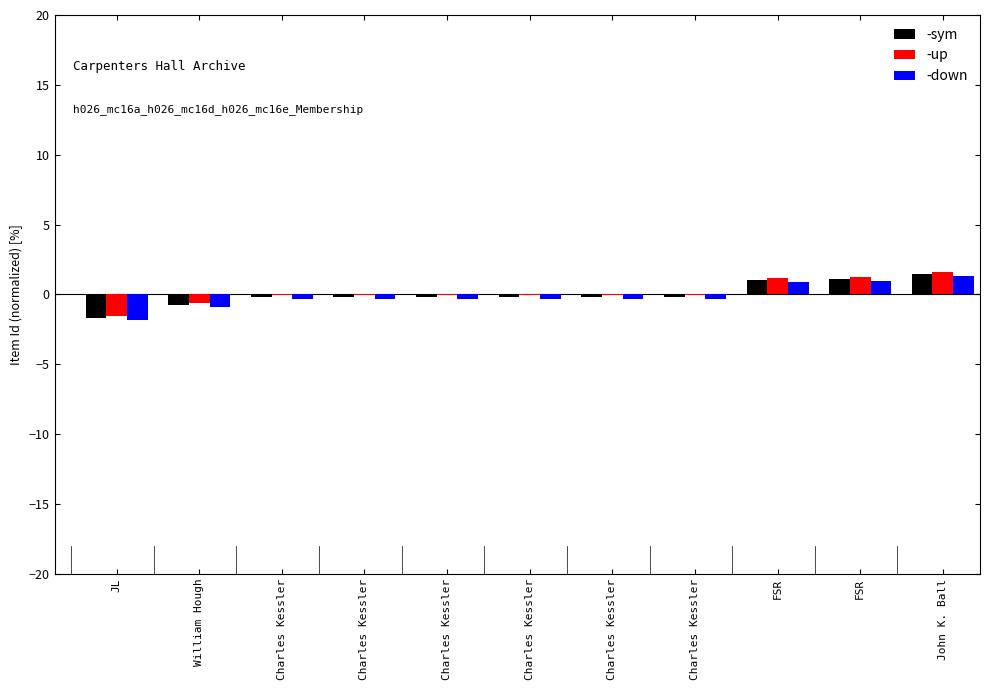

What are all the series names shown in the legend?

-sym, -up, -down